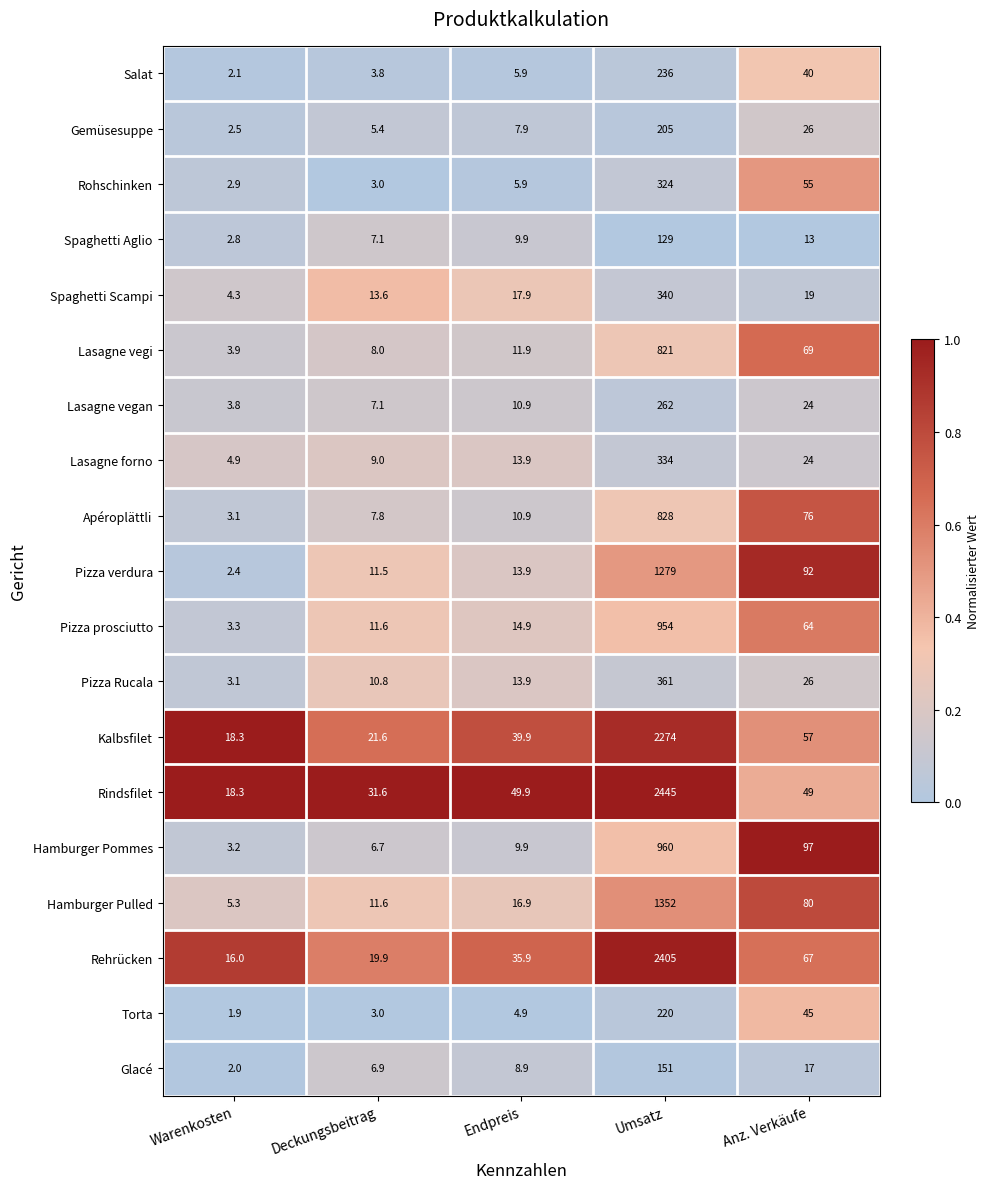

Which category has the highest value in the Lasagne forno series?

Umsatz